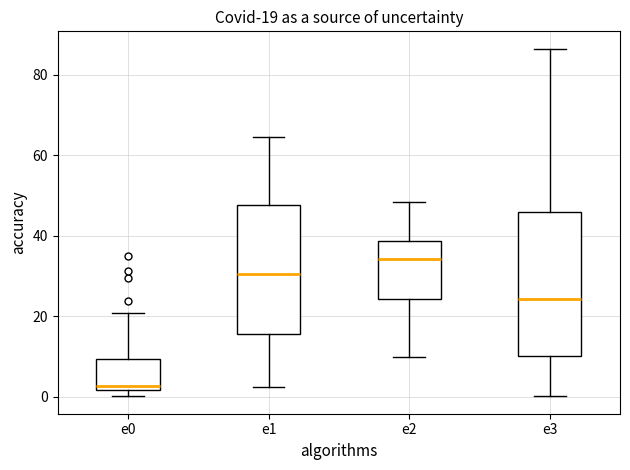

Which box is the tallest, from its lower edge to its upper edge?

e3